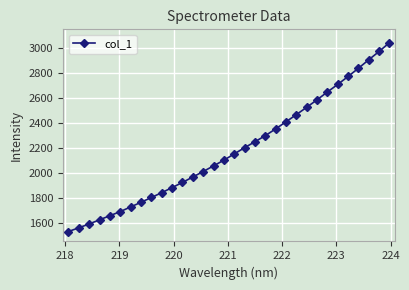

What is the minimum value shown in the chart?

1529.6